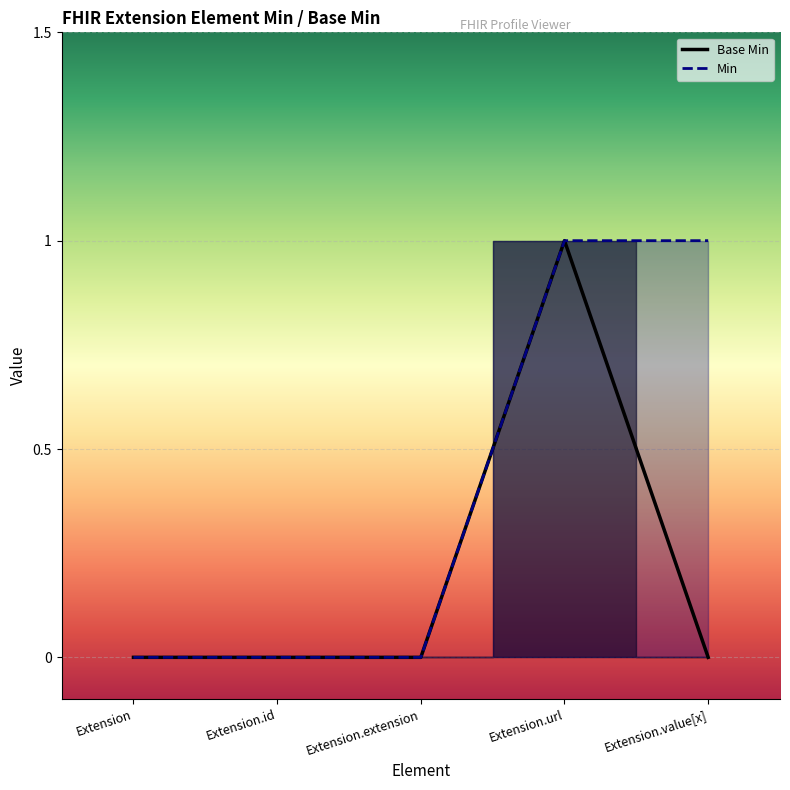

Is it true that the value at Extension.id is 0?

False